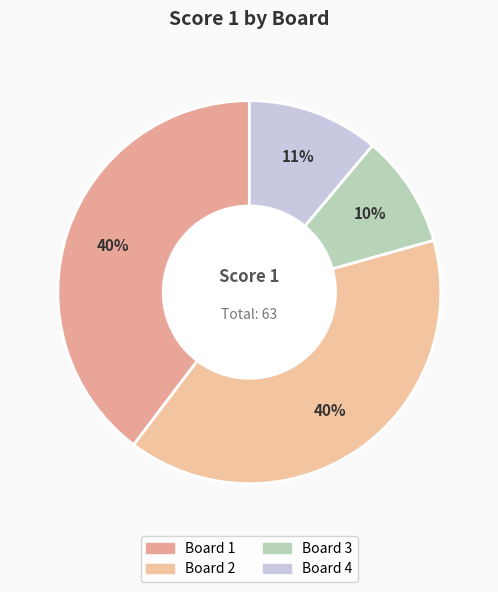

To the nearest percent, what is the combined percentage of Board 3 and Board 2?

49%